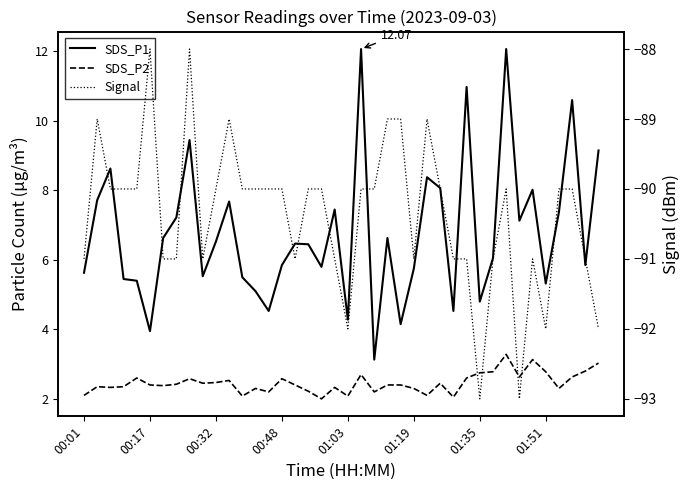

Is the value of SDS_P2 at 20 greater than the value of Signal at 11?

Yes